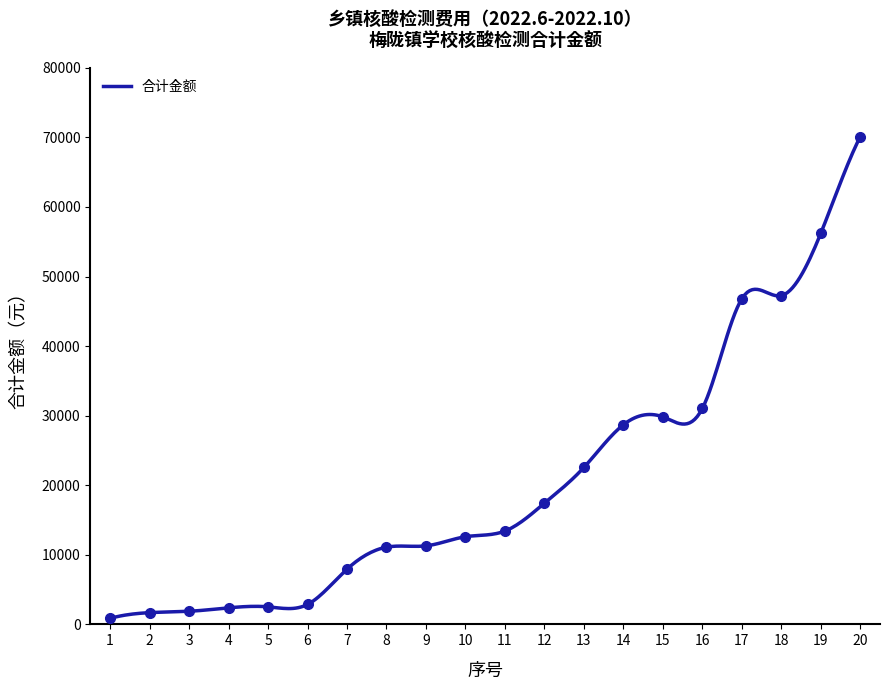

Count the number of data series in this chart.

1